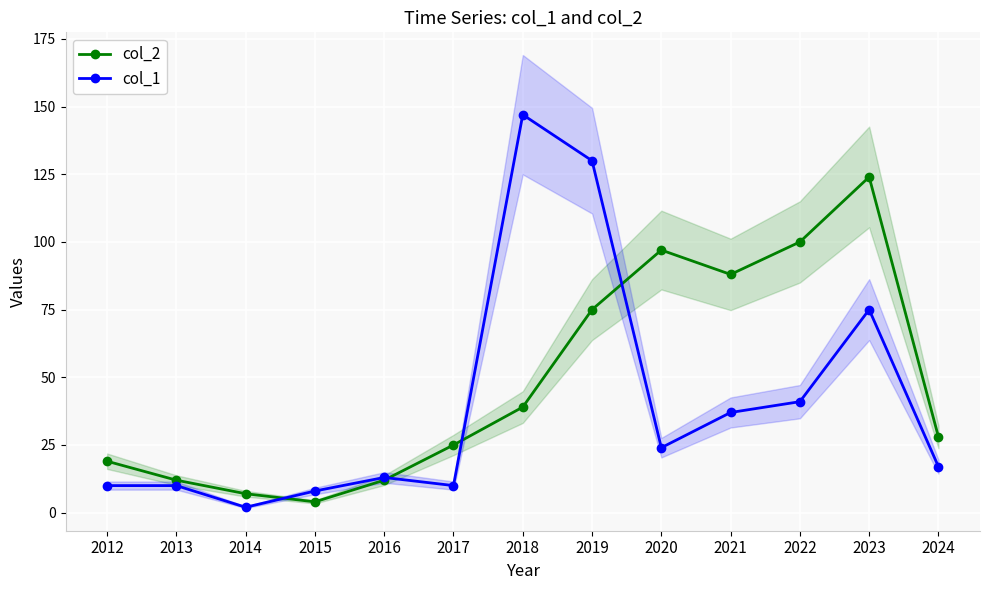

True or false: col_1 has a value of 4 at 2017.

False